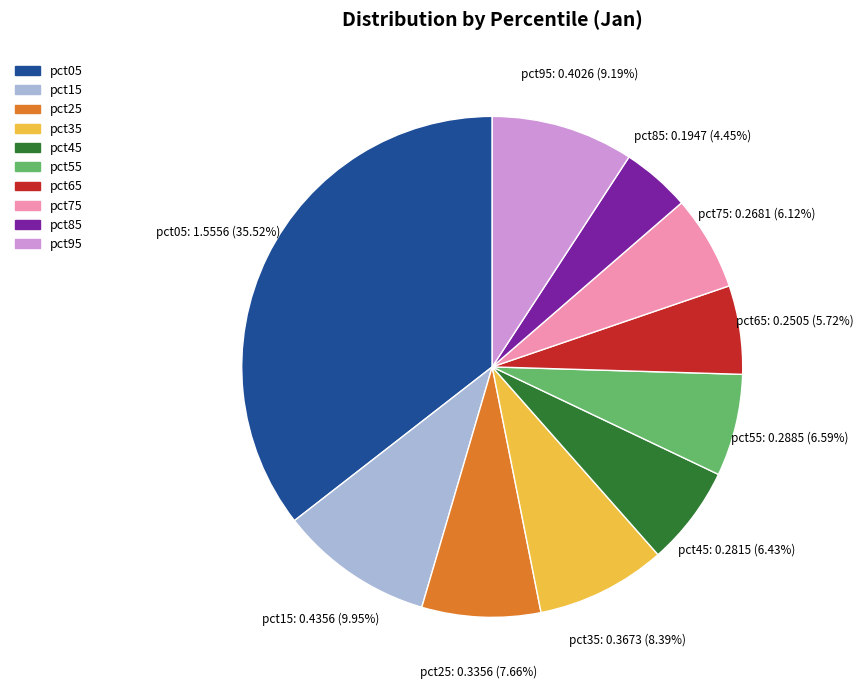

Approximately how many times larger is the value at pct95 compared to pct05?

0.3